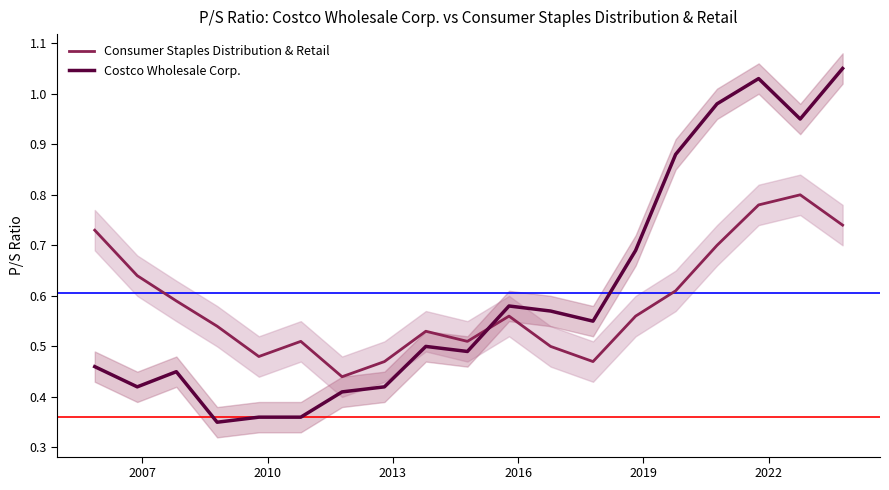

How many times do Consumer Staples Distribution & Retail and Costco Wholesale Corp. cross each other?

1